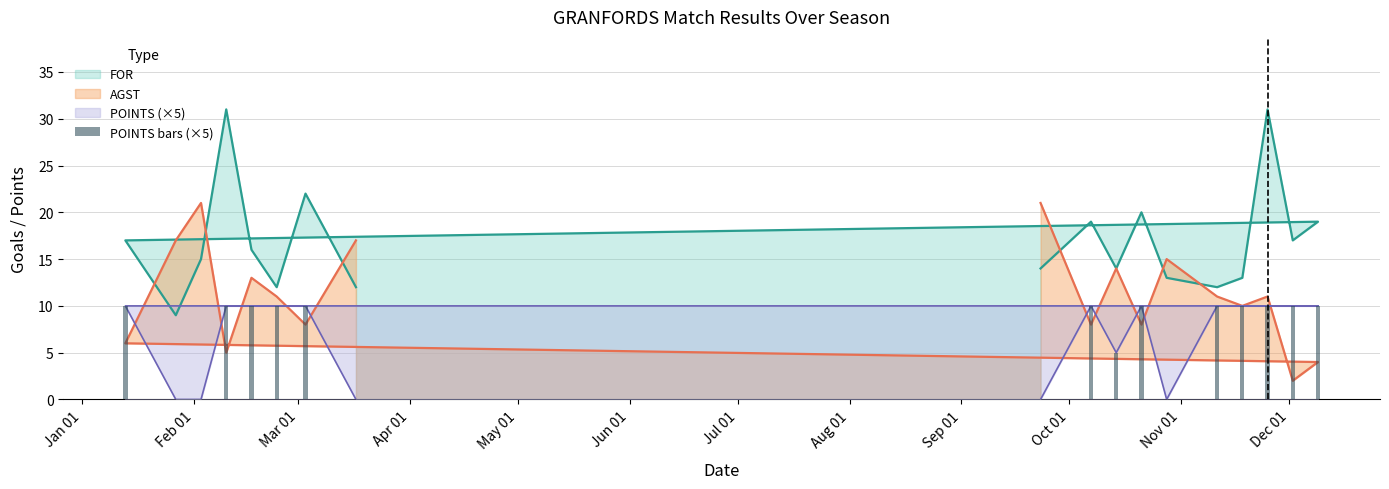

Is it true that the value at 17 is -4?

False